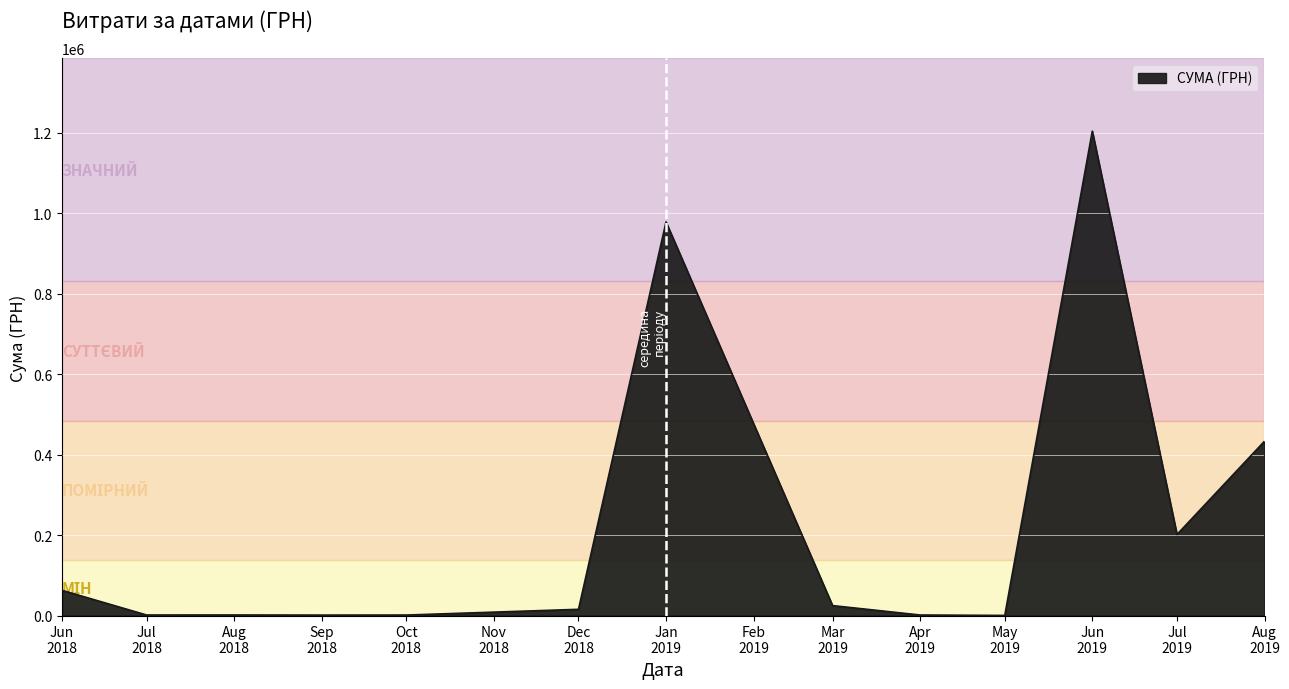

What is the maximum value shown in the chart?

1204251.0